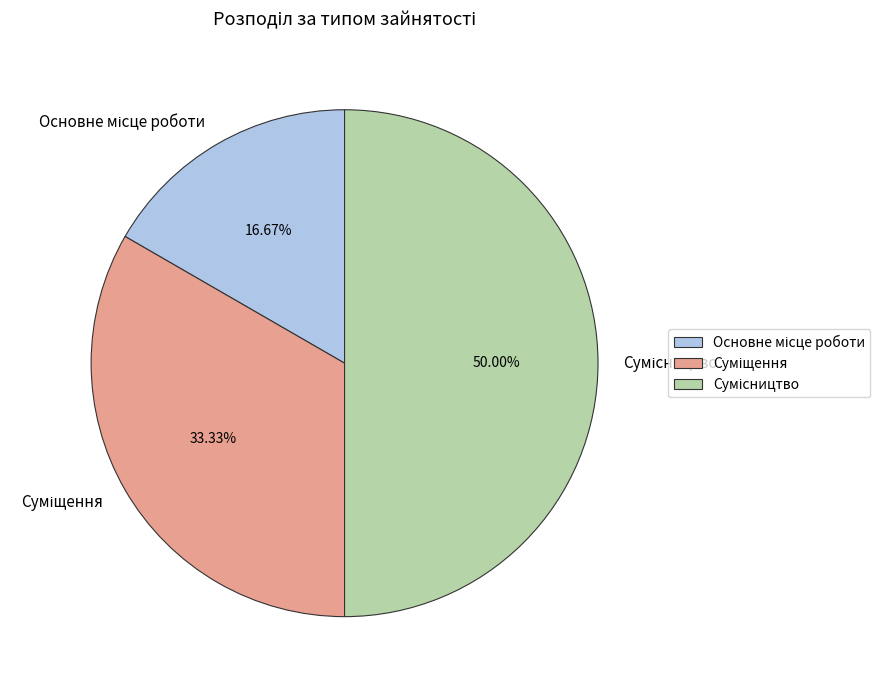

To the nearest percent, what is the difference between the Суміщення and Сумісництво slice percentages?

17%